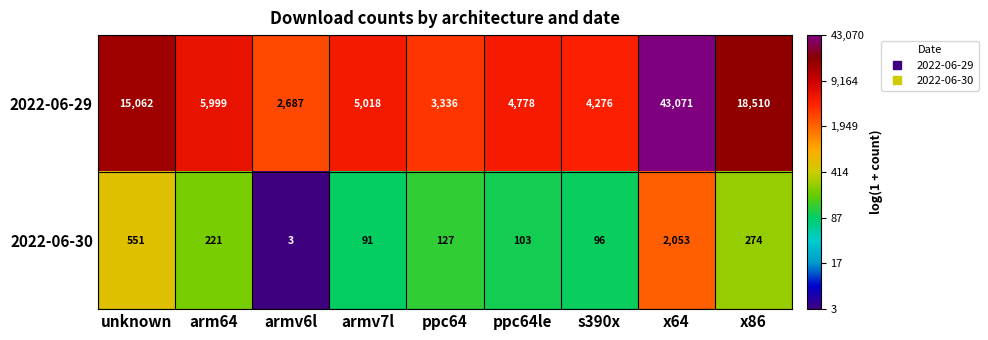

Between unknown and armv6l, which series saw the biggest shift?

2022-06-29